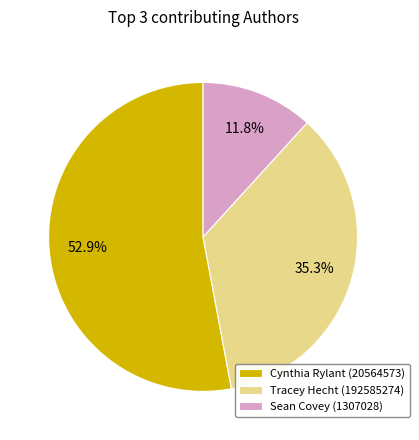

To the nearest percent, what percentage of the pie is Sean Covey (1307028)?

12%